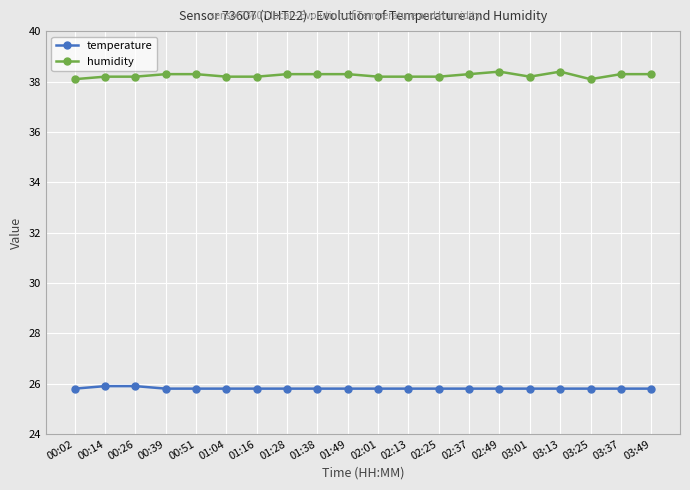

What is the label of the 13th point from the left?

02:25